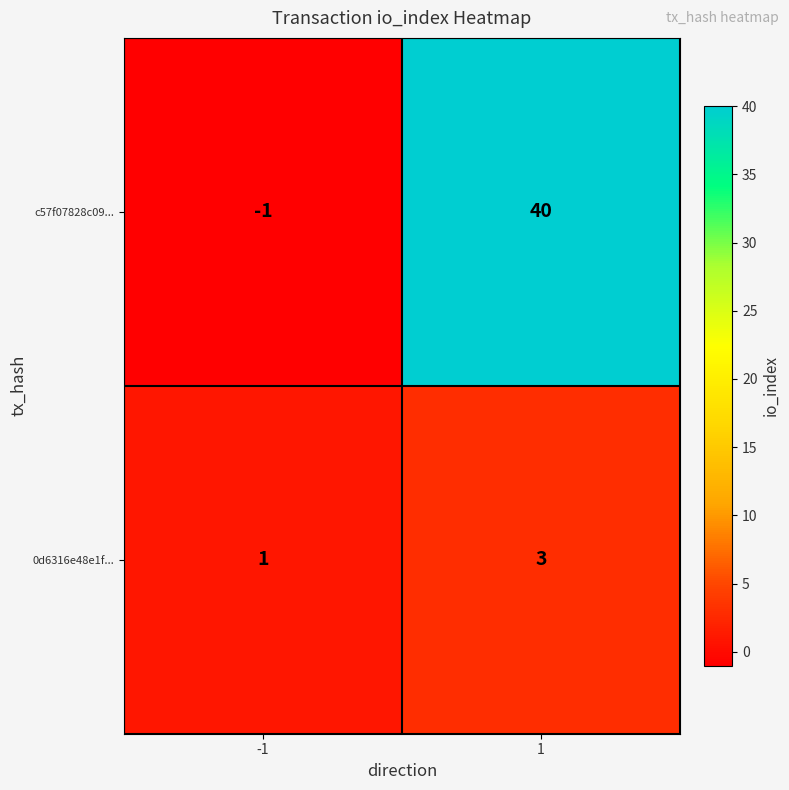

Rank the series by their average value, from highest to lowest.

c57f07828c09..., 0d6316e48e1f...